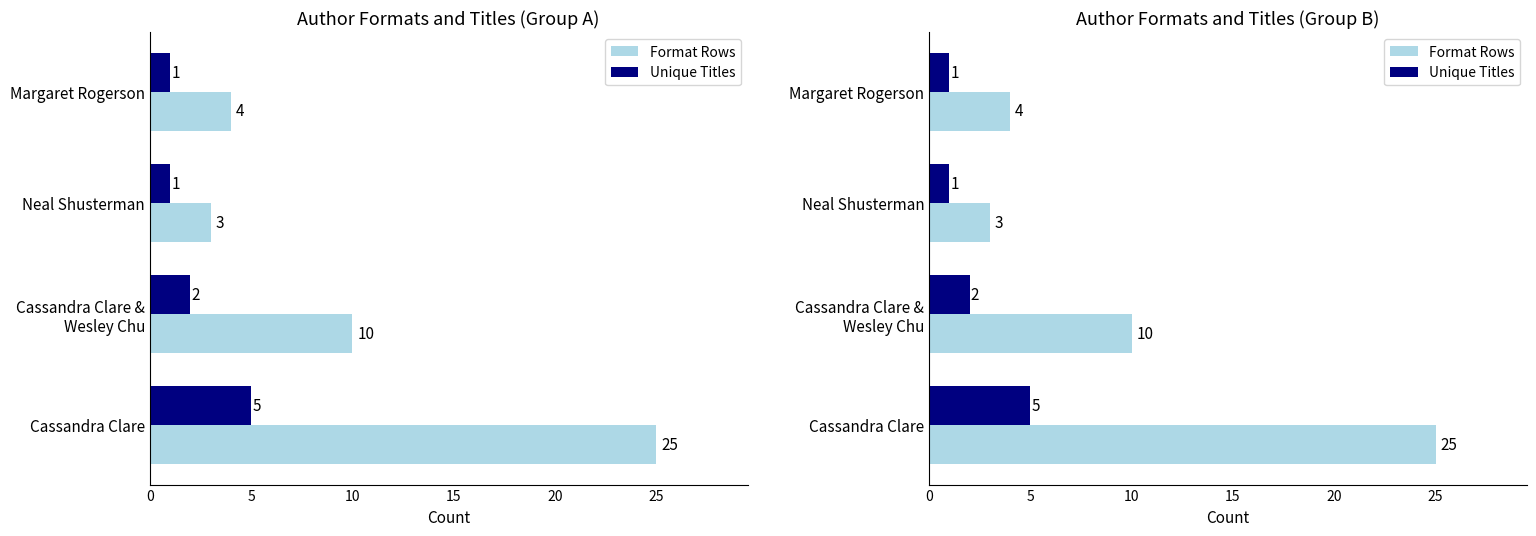

True or false: Unique Titles has a value of 2 at Cassandra Clare & Wesley Chu.

True